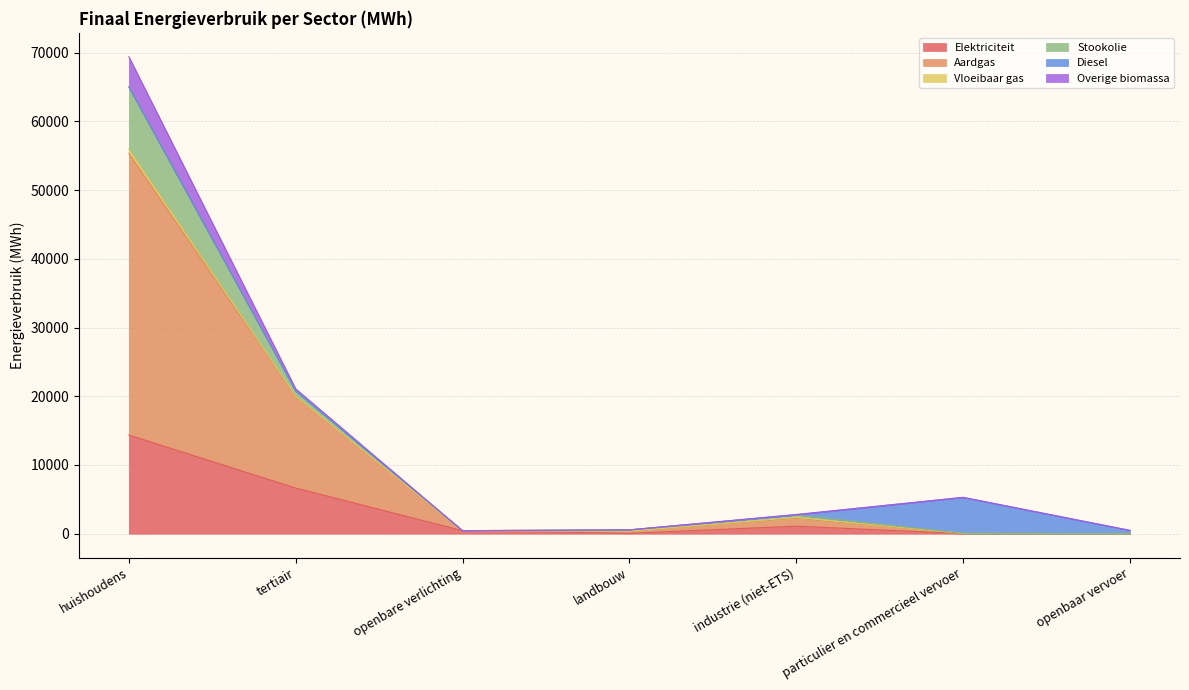

Reading left to right, transcribe all the data shown in this chart.

Elektriciteit: huishoudens=14355.7	tertiair=6640.3	openbare verlichting=438.6	landbouw=52.5	industrie (niet-ETS)=1088.6	particulier en commercieel vervoer=8.6	openbaar vervoer=6.5
Aardgas: huishoudens=41015.6	tertiair=13282.9	openbare verlichting=0.0	landbouw=311.3	industrie (niet-ETS)=1158.4	particulier en commercieel vervoer=14.8	openbaar vervoer=0.0
Vloeibaar gas: huishoudens=563.6	tertiair=93.6	openbare verlichting=0.0	landbouw=1.6	industrie (niet-ETS)=115.9	particulier en commercieel vervoer=12.9	openbaar vervoer=0.0
Stookolie: huishoudens=9085.9	tertiair=747.4	openbare verlichting=0.0	landbouw=185.7	industrie (niet-ETS)=378.5	particulier en commercieel vervoer=0.0	openbaar vervoer=0.0
Diesel: huishoudens=0.0	tertiair=0.0	openbare verlichting=0.0	landbouw=0.0	industrie (niet-ETS)=0.0	particulier en commercieel vervoer=5248.3	openbaar vervoer=470.5
Overige biomassa: huishoudens=4407.8	tertiair=318.5	openbare verlichting=0.0	landbouw=0.0	industrie (niet-ETS)=54.7	particulier en commercieel vervoer=0.0	openbaar vervoer=0.0